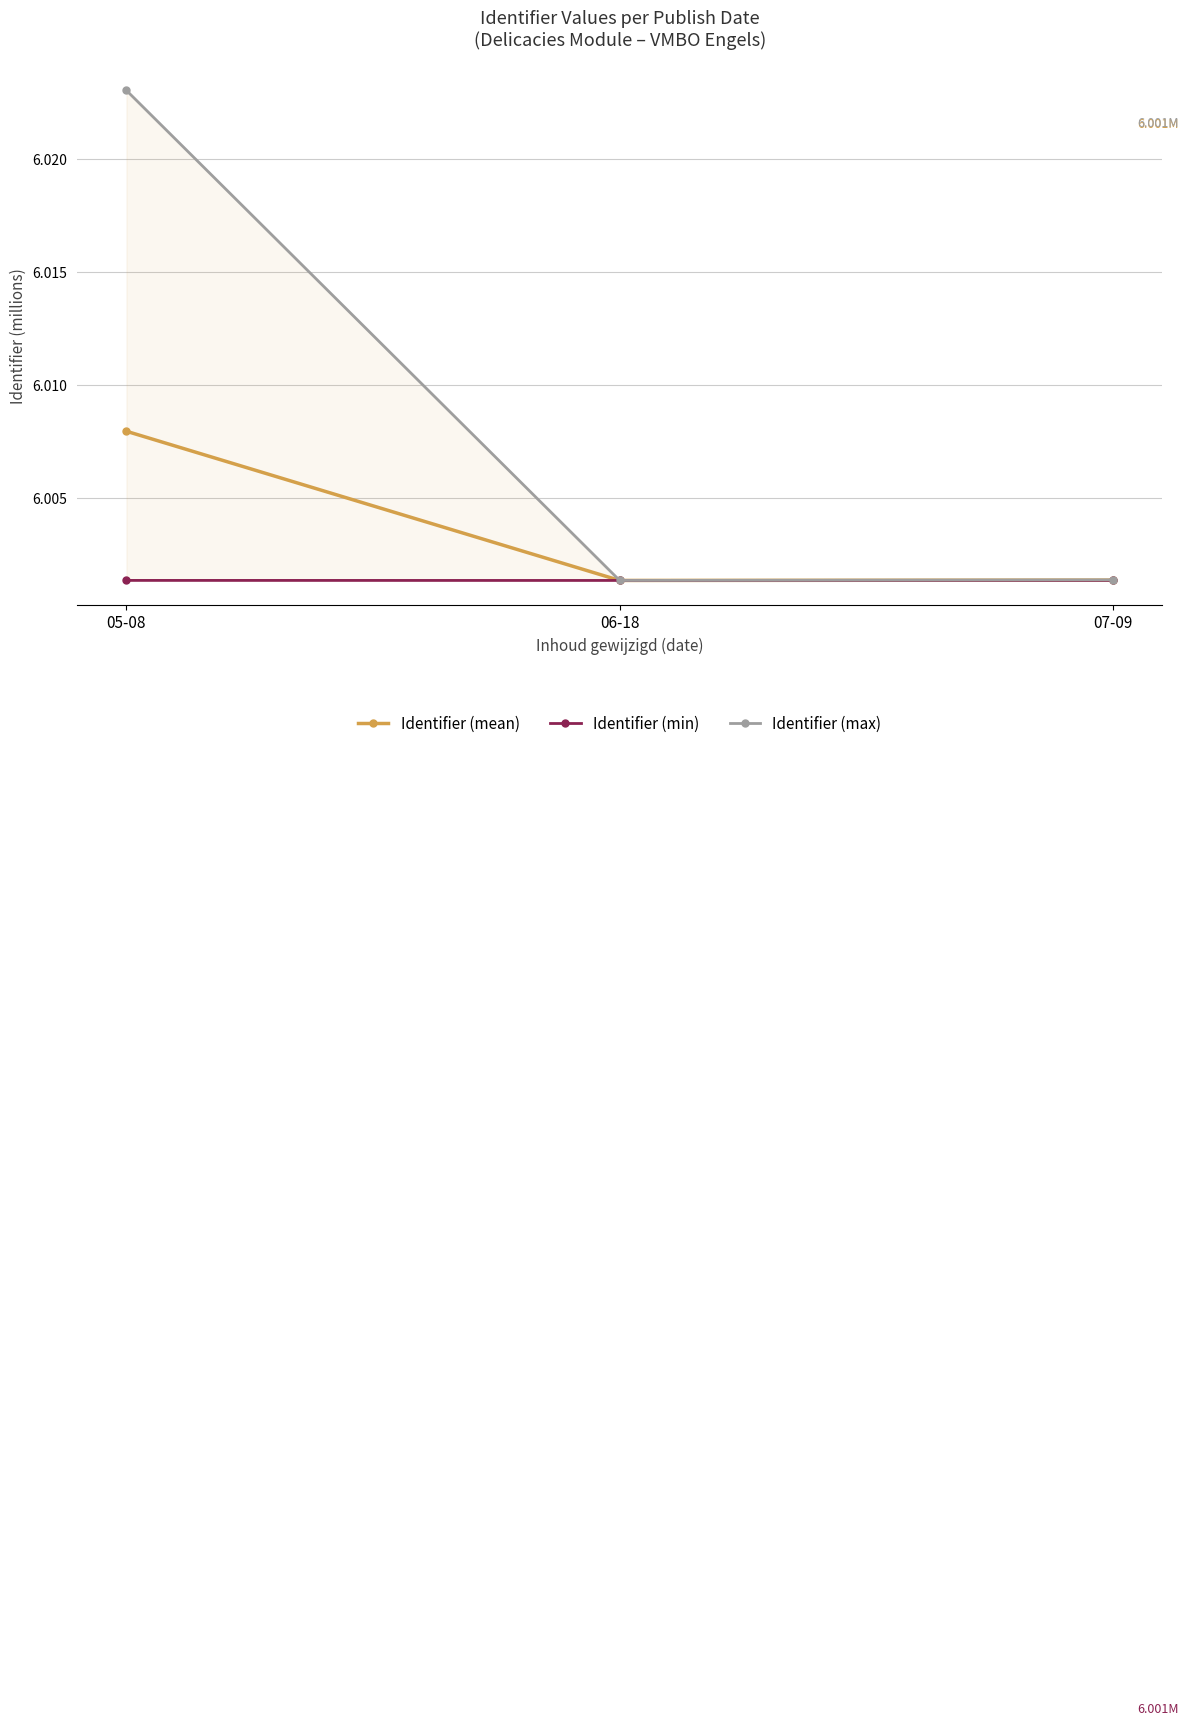

What is the total value across all series at 06-18?

18.0